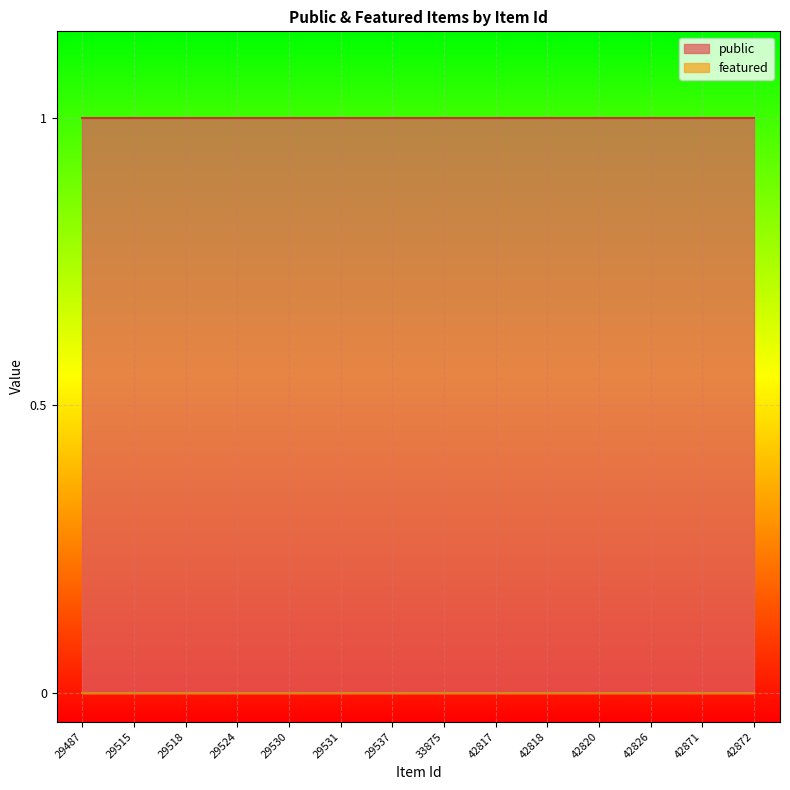

Does the chart display data point markers on the line(s)?

No